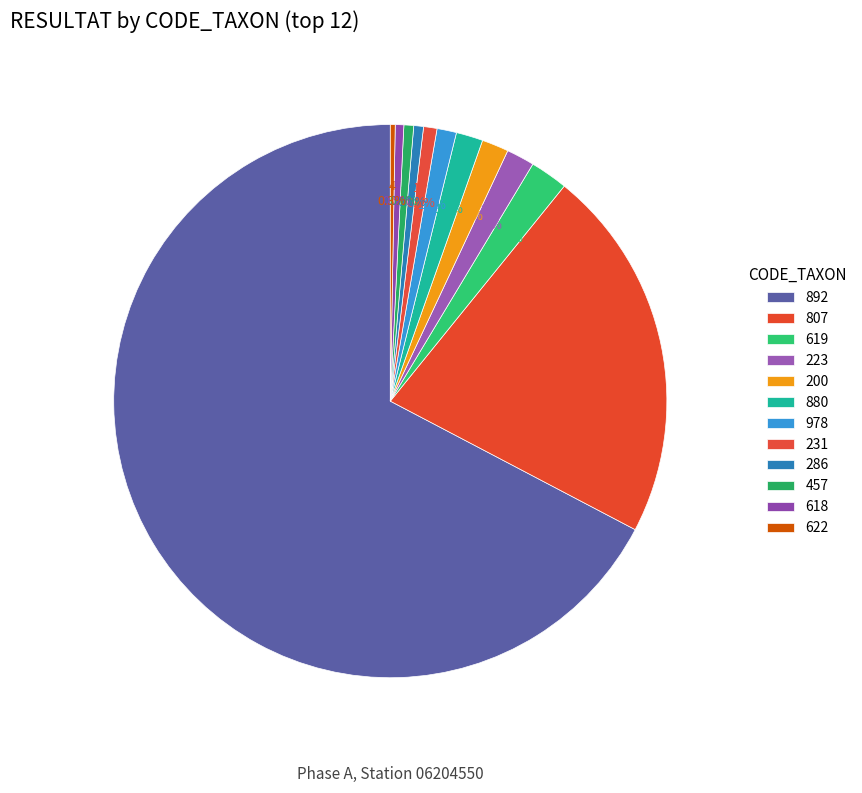

Rank the categories by value from highest to lowest.

892, 807, 619, 223, 200, 880, 978, 231, 286, 457, 618, 622